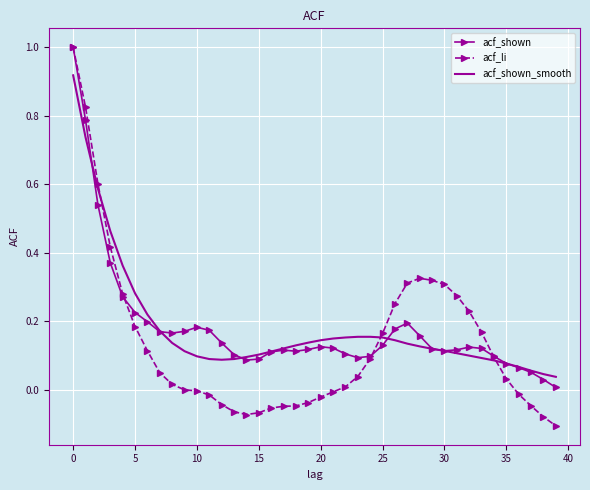

How many distinct data groups are displayed?

3